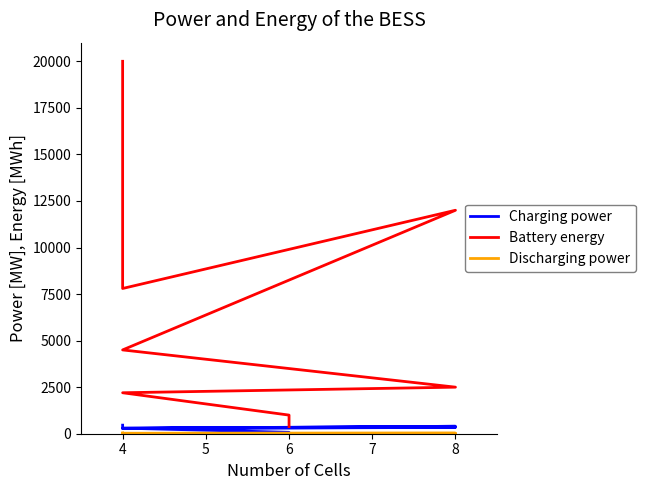

What is the highest value of the Discharging power series?

43.5